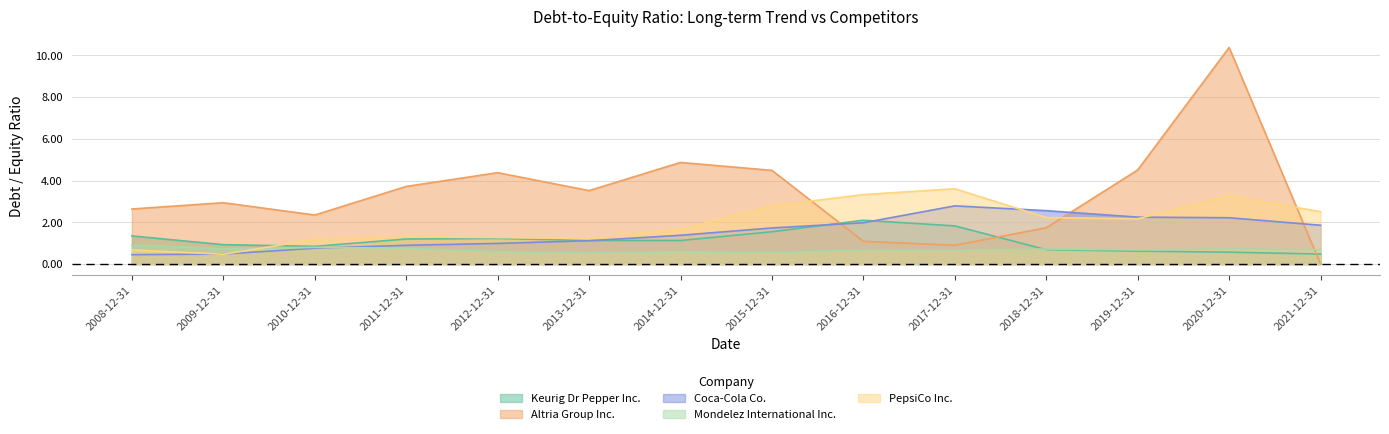

Is it true that Mondelez International Inc. equals 0.7 at 2019-12-31?

True